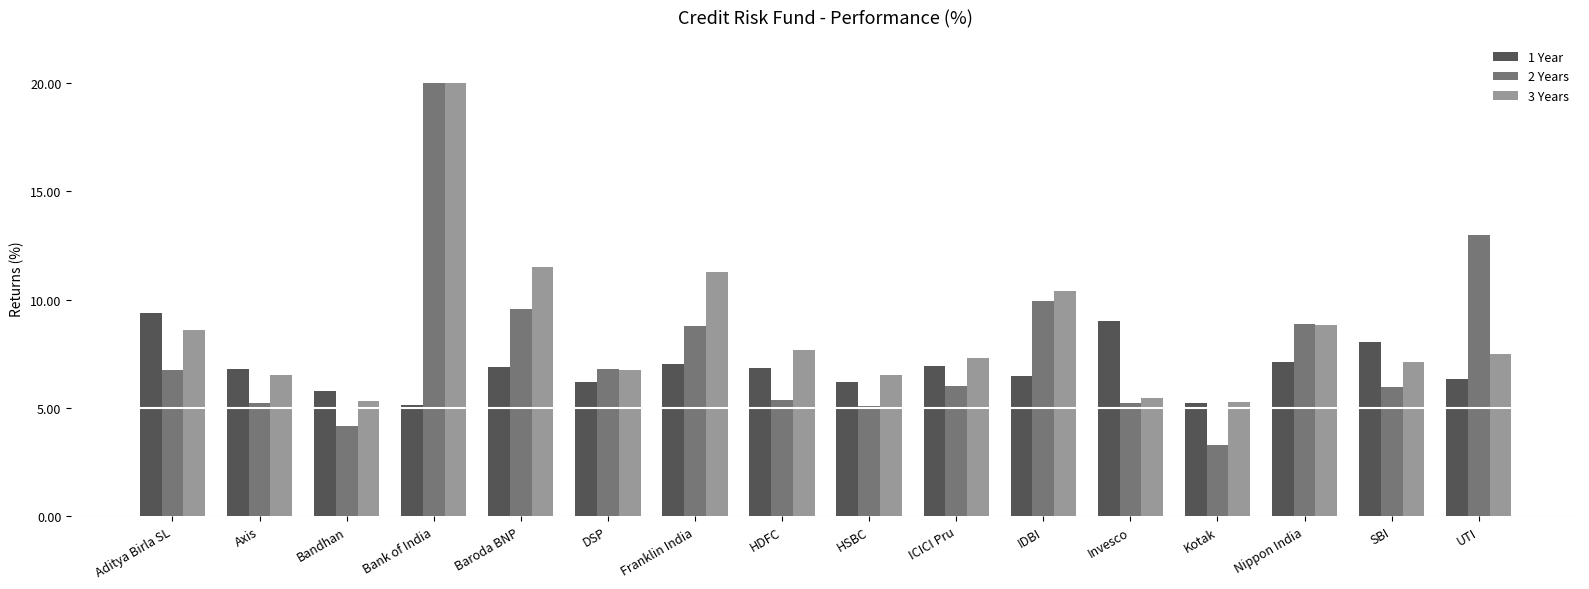

List the labels in order of 2 Years value, largest first.

Bank of India, UTI, IDBI, Baroda BNP, Nippon India, Franklin India, DSP, Aditya Birla SL, ICICI Pru, SBI, HDFC, Invesco, Axis, HSBC, Bandhan, Kotak